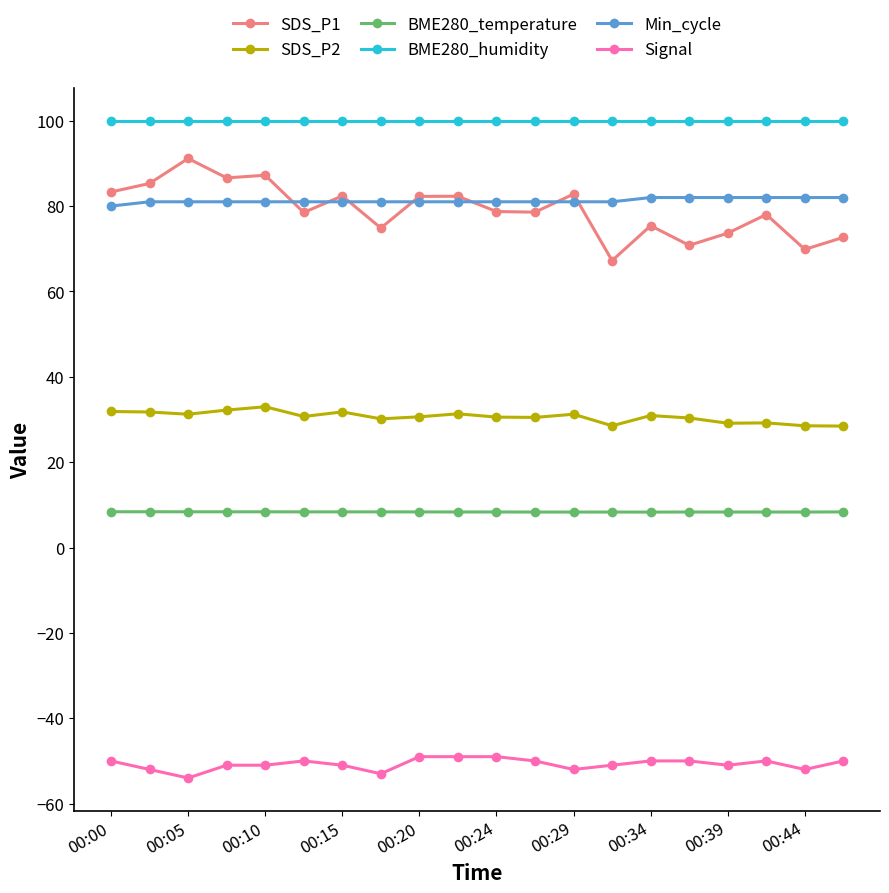

How many categories are shown in the chart?

20